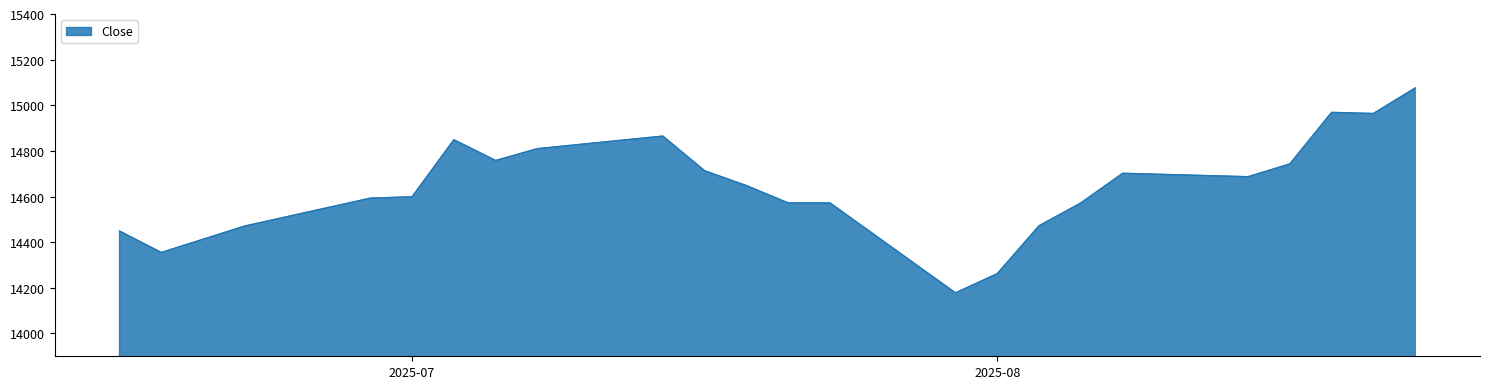

What is the difference between the maximum and minimum values?

898